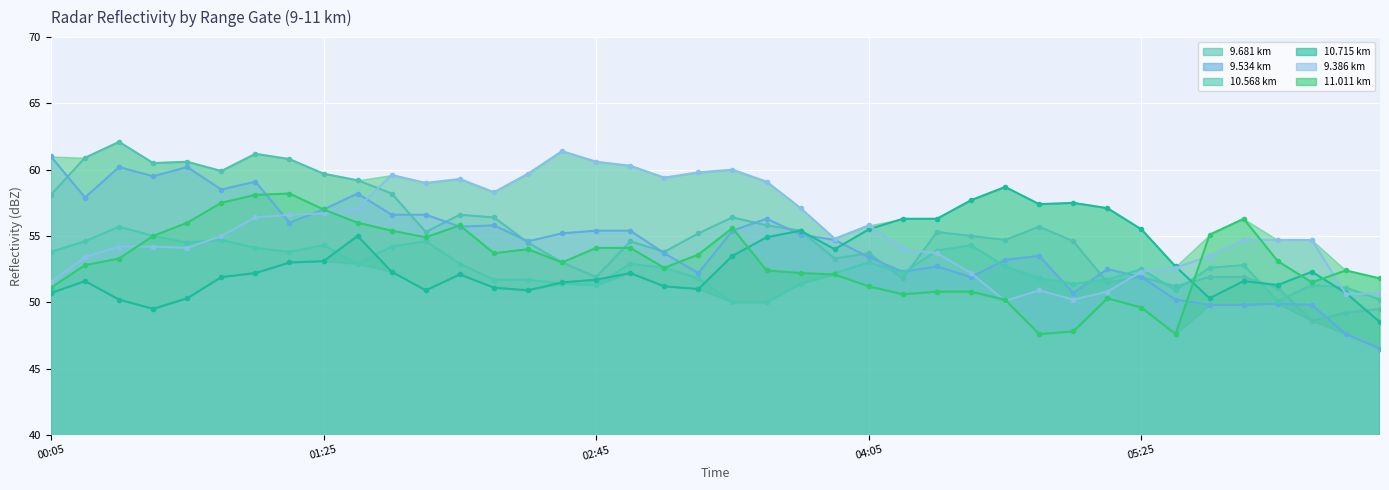

At how many categories does at least one series exceed 51?

40